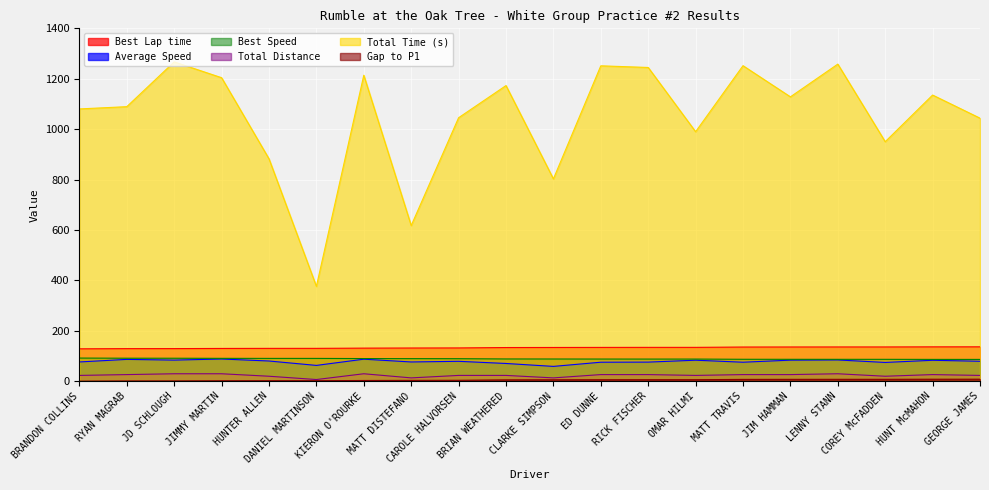

Reading right to left, extract all data points from this chart.

Best Lap time: GEORGE JAMES=136.3	HUNT McMAHON=136.2	COREY McFADDEN=135.8	LENNY STANN=135.8	JIM HAMMAN=135.7	MATT TRAVIS=135.5	OMAR HILMI=134.2	RICK FISCHER=134.2	ED DUNNE=134.0	CLARKE SIMPSON=133.8	BRIAN WEATHERED=133.5	CAROLE HALVORSEN=131.9	MATT DISTEFANO=131.6	KIERON O'ROURKE=131.1	DANIEL MARTINSON=130.2	HUNTER ALLEN=130.2	JIMMY MARTIN=129.9	JD SCHLOUGH=129.3	RYAN MAGRAB=129.2	BRANDON COLLINS=128.4
Average Speed: GEORGE JAMES=79.0	HUNT McMAHON=83.0	COREY McFADDEN=74.3	LENNY STANN=84.2	JIM HAMMAN=83.5	MATT TRAVIS=75.2	OMAR HILMI=83.2	RICK FISCHER=75.7	ED DUNNE=75.3	CLARKE SIMPSON=58.7	BRIAN WEATHERED=70.3	CAROLE HALVORSEN=78.8	MATT DISTEFANO=76.3	KIERON O'ROURKE=87.3	DANIEL MARTINSON=62.6	HUNTER ALLEN=80.1	JIMMY MARTIN=88.0	JD SCHLOUGH=83.6	RYAN MAGRAB=86.5	BRANDON COLLINS=76.3
Best Speed: GEORGE JAMES=86.4	HUNT McMAHON=86.5	COREY McFADDEN=86.7	LENNY STANN=86.7	JIM HAMMAN=86.8	MATT TRAVIS=86.9	OMAR HILMI=87.7	RICK FISCHER=87.7	ED DUNNE=87.8	CLARKE SIMPSON=88.0	BRIAN WEATHERED=88.2	CAROLE HALVORSEN=89.3	MATT DISTEFANO=89.5	KIERON O'ROURKE=89.8	DANIEL MARTINSON=90.4	HUNTER ALLEN=90.4	JIMMY MARTIN=90.6	JD SCHLOUGH=91.1	RYAN MAGRAB=91.1	BRANDON COLLINS=91.7
Total Distance: GEORGE JAMES=22.9	HUNT McMAHON=26.2	COREY McFADDEN=19.6	LENNY STANN=29.4	JIM HAMMAN=26.2	MATT TRAVIS=26.2	OMAR HILMI=22.9	RICK FISCHER=26.2	ED DUNNE=26.2	CLARKE SIMPSON=13.1	BRIAN WEATHERED=22.9	CAROLE HALVORSEN=22.9	MATT DISTEFANO=13.1	KIERON O'ROURKE=29.4	DANIEL MARTINSON=6.5	HUNTER ALLEN=19.6	JIMMY MARTIN=29.4	JD SCHLOUGH=29.4	RYAN MAGRAB=26.2	BRANDON COLLINS=22.9
Total Time (s): GEORGE JAMES=1043.6	HUNT McMAHON=1135.3	COREY McFADDEN=950.2	LENNY STANN=1258.1	JIM HAMMAN=1128.2	MATT TRAVIS=1251.8	OMAR HILMI=989.8	RICK FISCHER=1244.7	ED DUNNE=1251.3	CLARKE SIMPSON=802.7	BRIAN WEATHERED=1172.9	CAROLE HALVORSEN=1045.3	MATT DISTEFANO=617.5	KIERON O'ROURKE=1213.9	DANIEL MARTINSON=376.2	HUNTER ALLEN=882.2	JIMMY MARTIN=1204.1	JD SCHLOUGH=1266.9	RYAN MAGRAB=1089.2	BRANDON COLLINS=1080.2
Gap to P1: GEORGE JAMES=7.9	HUNT McMAHON=7.8	COREY McFADDEN=7.4	LENNY STANN=7.4	JIM HAMMAN=7.3	MATT TRAVIS=7.1	OMAR HILMI=5.8	RICK FISCHER=5.8	ED DUNNE=5.7	CLARKE SIMPSON=5.4	BRIAN WEATHERED=5.1	CAROLE HALVORSEN=3.5	MATT DISTEFANO=3.2	KIERON O'ROURKE=2.8	DANIEL MARTINSON=1.9	HUNTER ALLEN=1.8	JIMMY MARTIN=1.5	JD SCHLOUGH=0.9	RYAN MAGRAB=0.8	BRANDON COLLINS=0.0